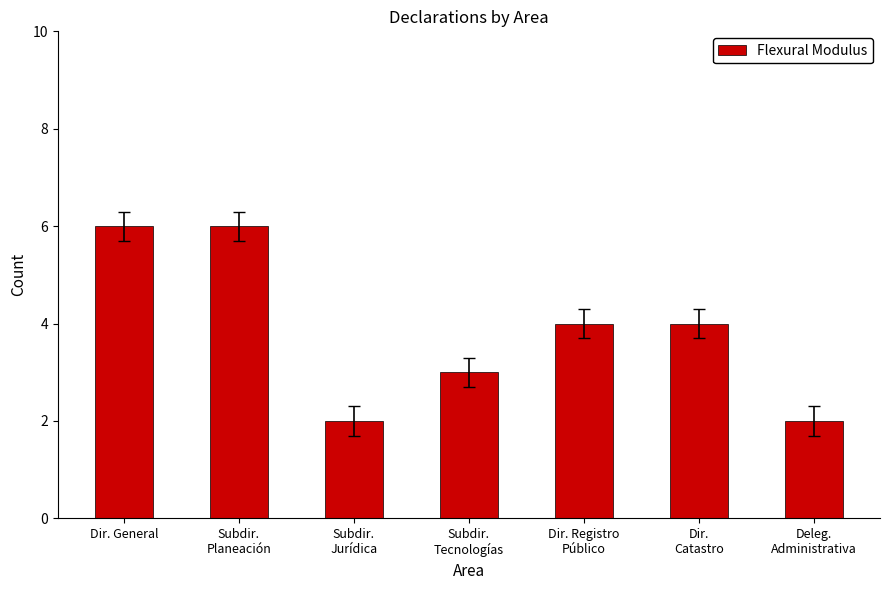

What is the sum of all values?

27